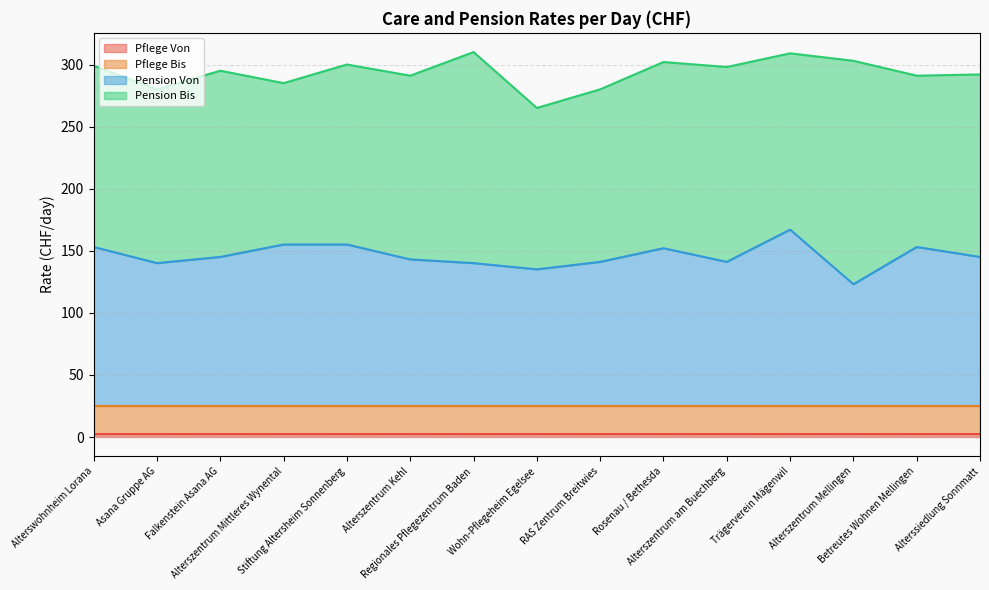

Rank the categories by Pflege Von value from lowest to highest.

Alterswohnheim Lorana, Asana Gruppe AG, Falkenstein Asana AG, Alterszentrum Mittleres Wynental, Stiftung Altersheim Sonnenberg, Alterszentrum Kehl, Regionales Pflegezentrum Baden, Wohn-Pflegeheim Egelsee, RAS Zentrum Breitwies, Rosenau / Bethesda, Alterszentrum am Buechberg, Trägerverein Mägenwil, Alterszentrum Mellingen, Betreutes Wohnen Mellingen, Alterssiedlung Sonnmatt